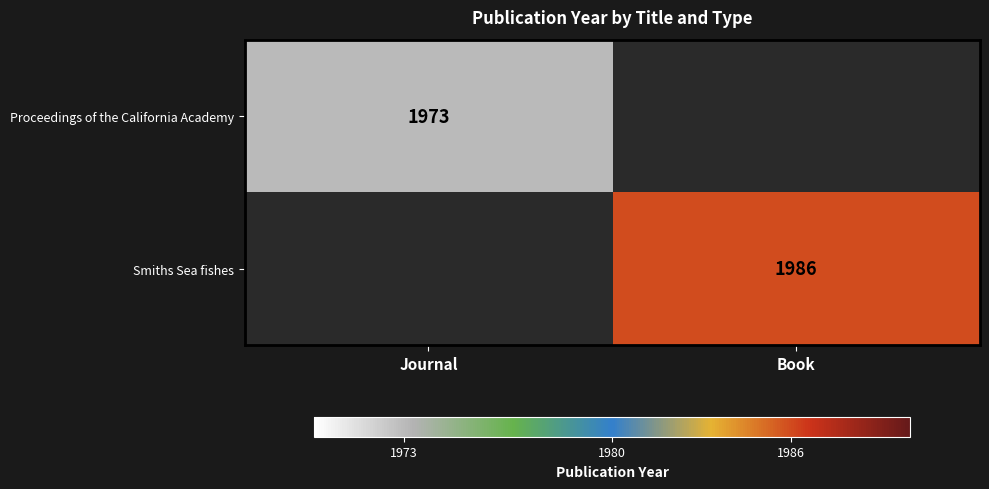

True or false: Proceedings of the California Academy has a value of 960 at Journal.

False